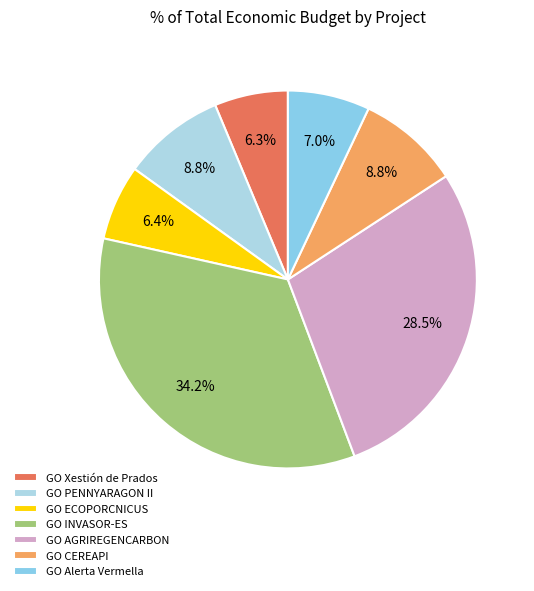

What is the ratio of the value at GO Alerta Vermella to the value at GO AGRIREGENCARBON?

0.2